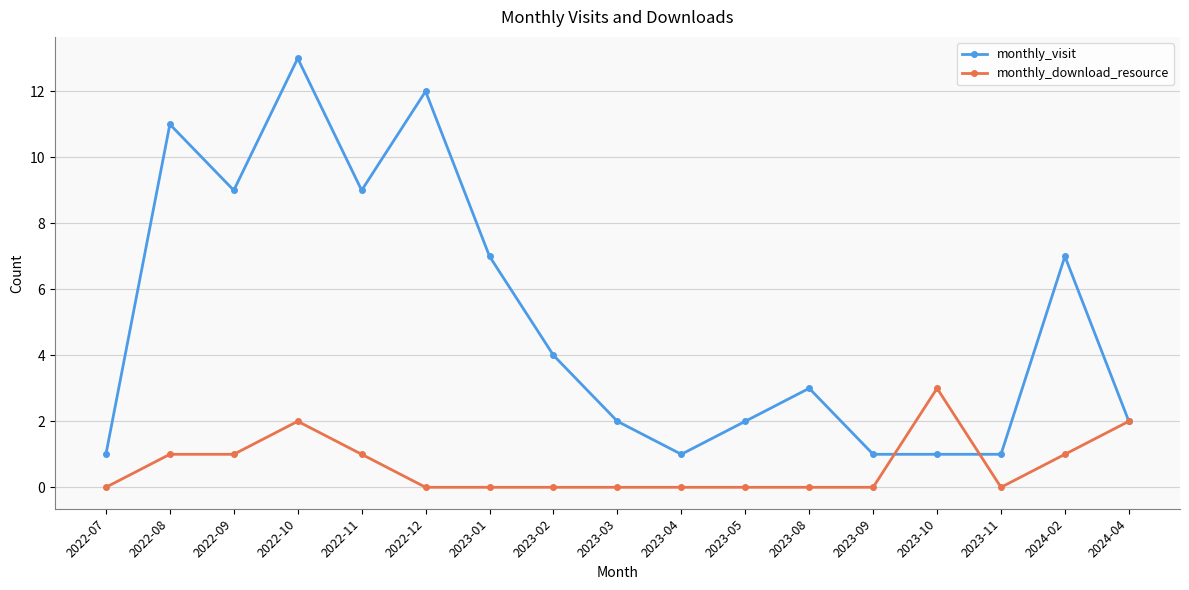

Is the value of monthly_download_resource at 2023-04 greater than the value of monthly_visit at 2022-07?

No